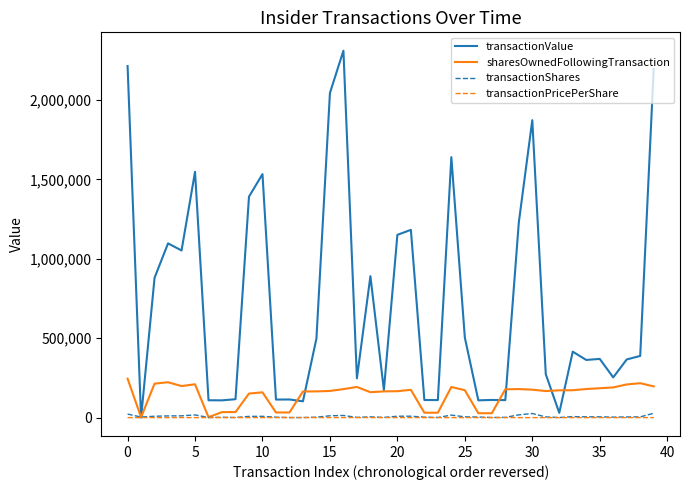

Which series has the largest total across all categories?

transactionValue